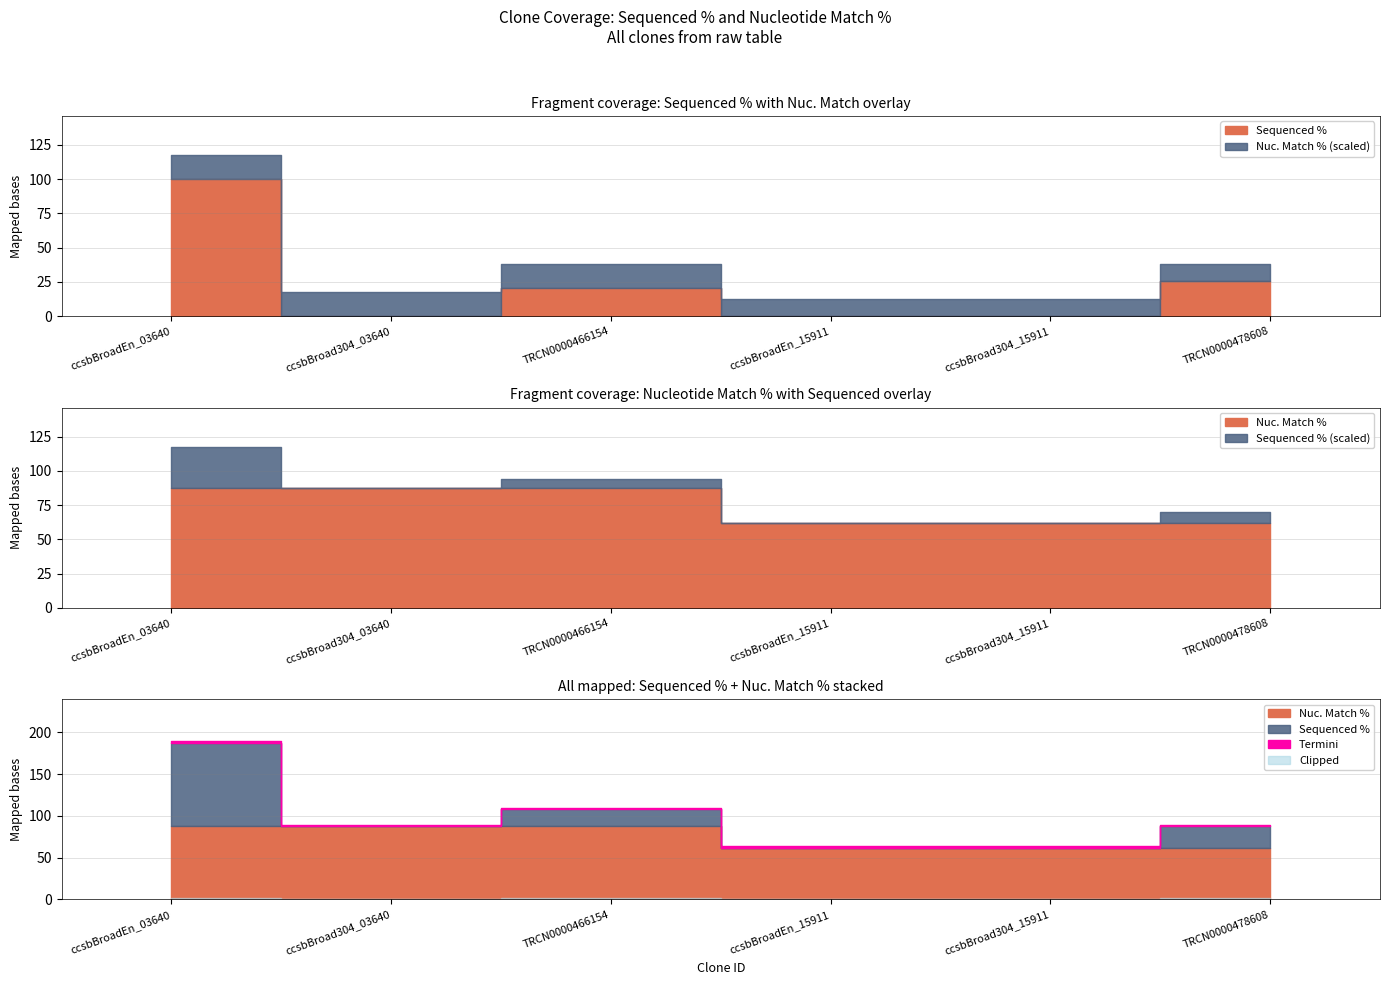

Reading left to right, list all the values displayed in this chart.

Sequenced %: ccsbBroadEn_03640=100.0	ccsbBroad304_03640=0.0	TRCN0000466154=20.7	ccsbBroadEn_15911=0.0	ccsbBroad304_15911=0.0	TRCN0000478608=25.7
Nuc. Match %: ccsbBroadEn_03640=87.6	ccsbBroad304_03640=87.6	TRCN0000466154=87.6	ccsbBroadEn_15911=62.0	ccsbBroad304_15911=62.0	TRCN0000478608=62.0